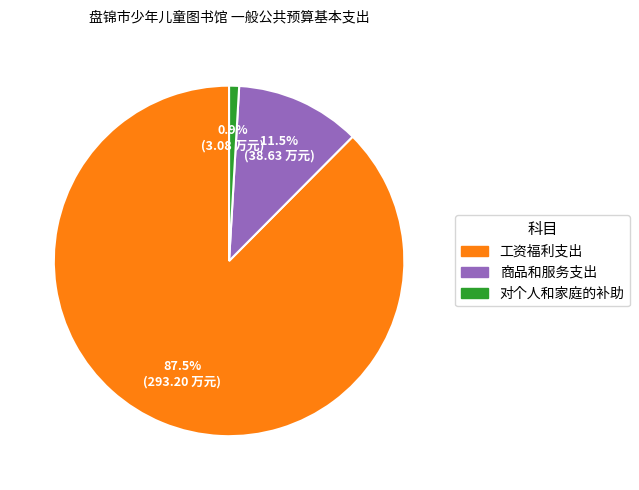

Between 对个人和家庭的补助 and 工资福利支出, which is larger?

工资福利支出